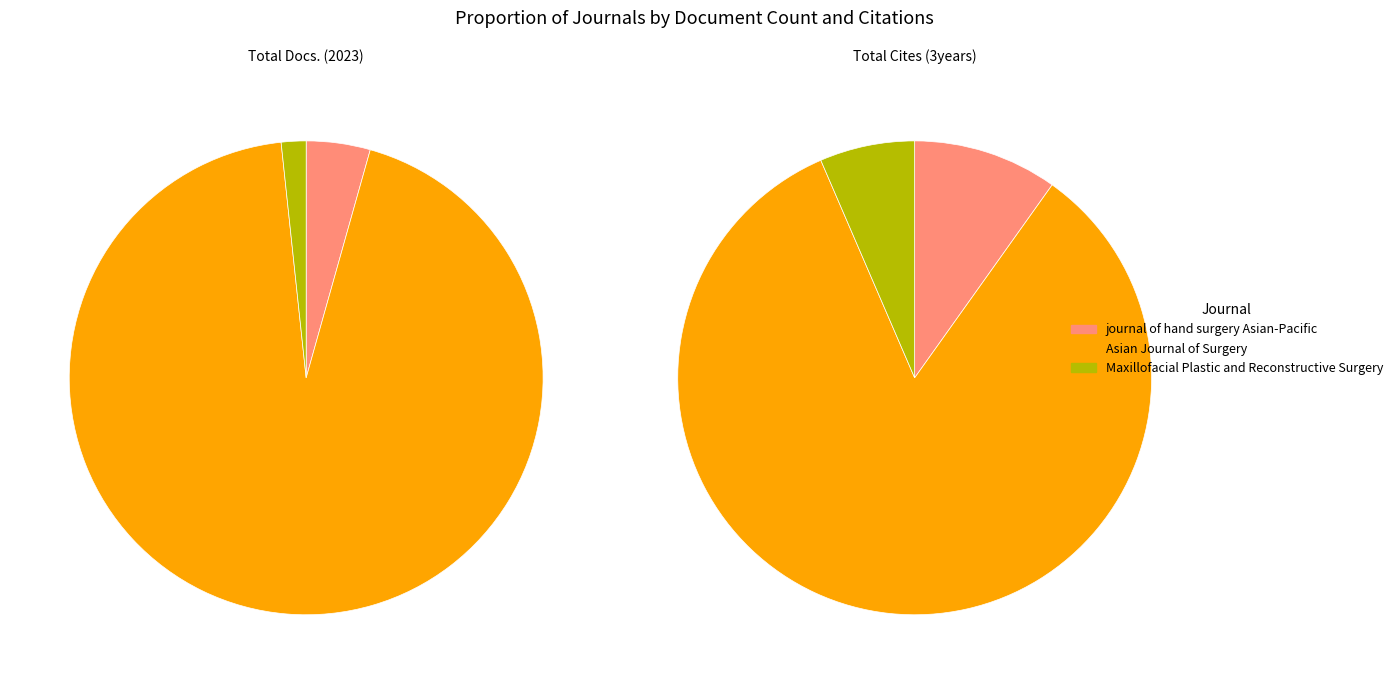

What percentage is the Maxillofacial Plastic and Reconstructive Surgery slice, to the nearest percent?

6%